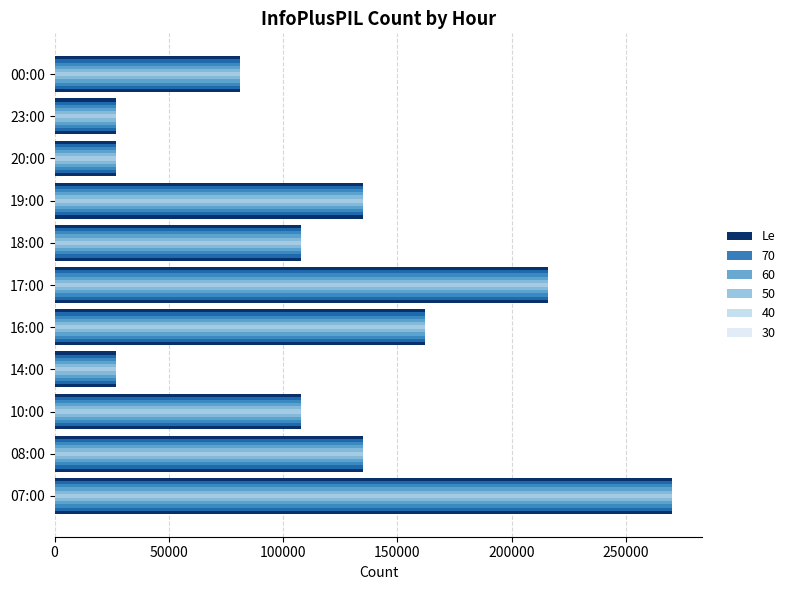

What is the sum of the values at 00:00 and 17:00?

297000